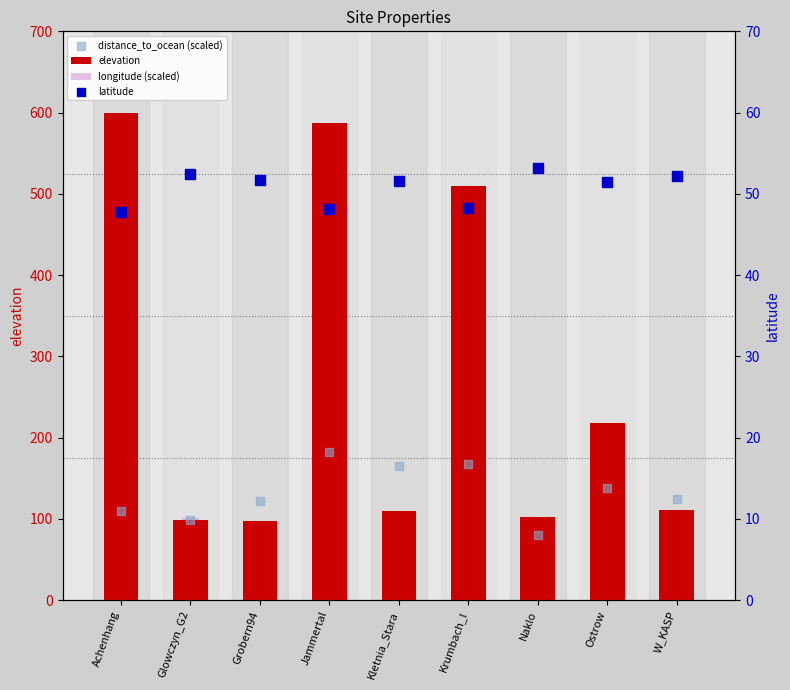

At how many categories does at least one series exceed 296?

3